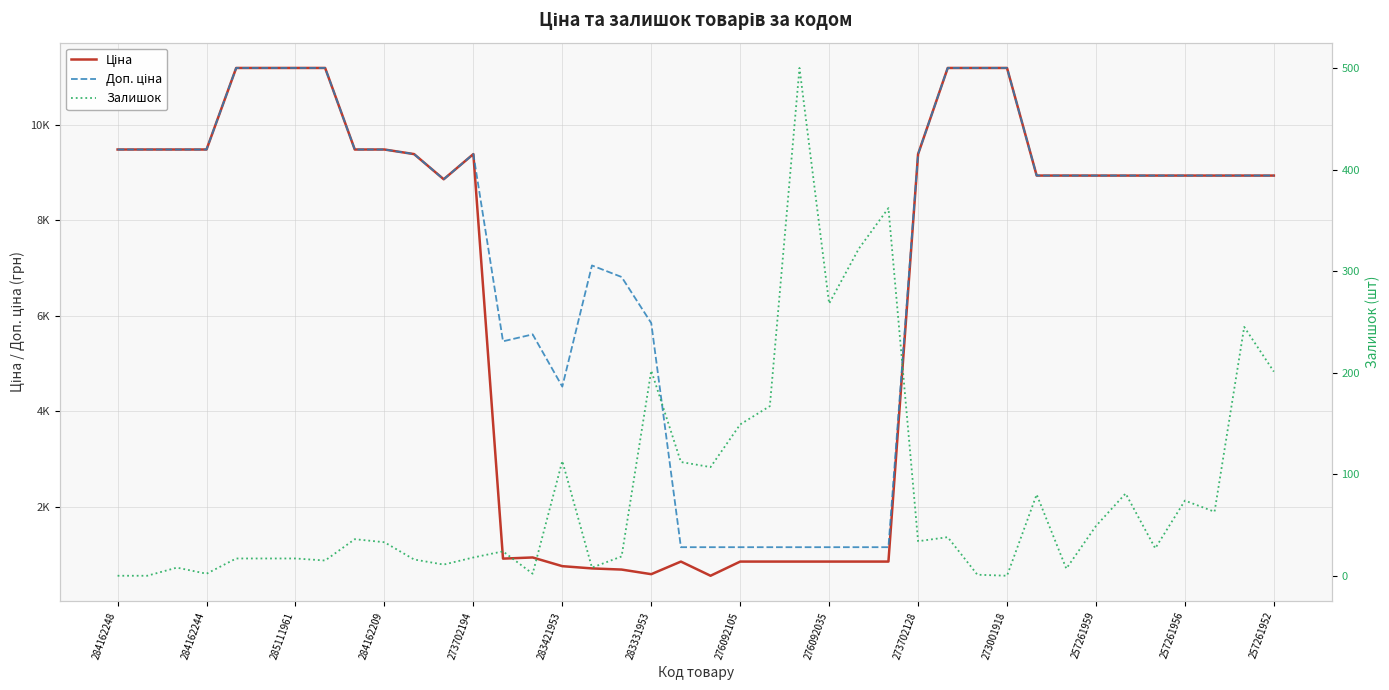

How many values in the Доп. ціна series are below 8934?

15